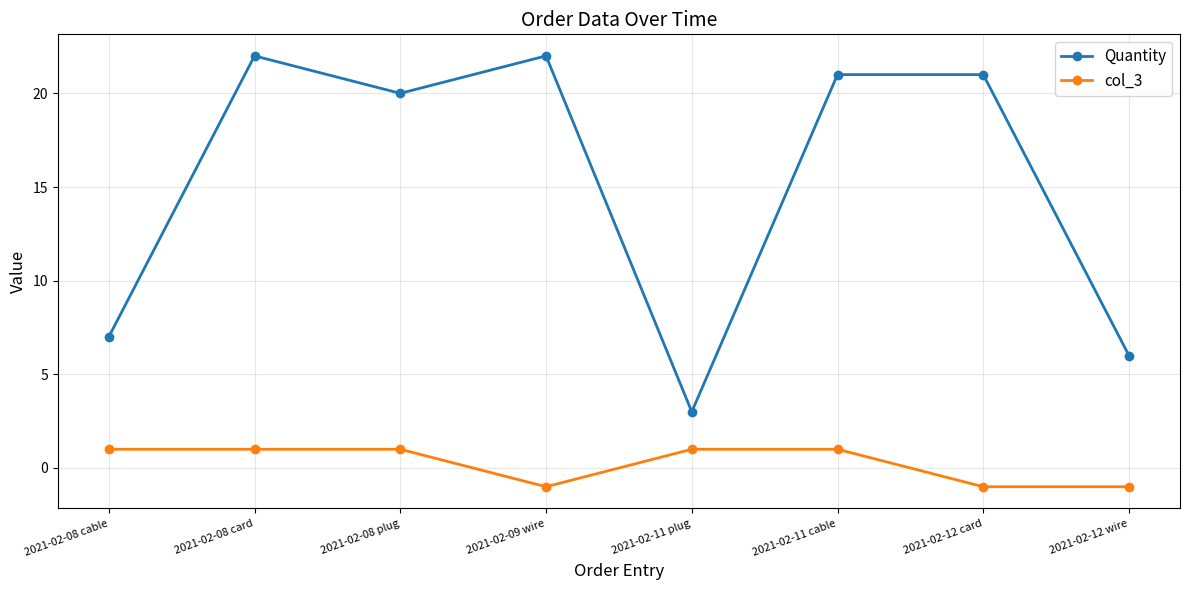

True or false: Quantity and col_3 cross at least once.

False